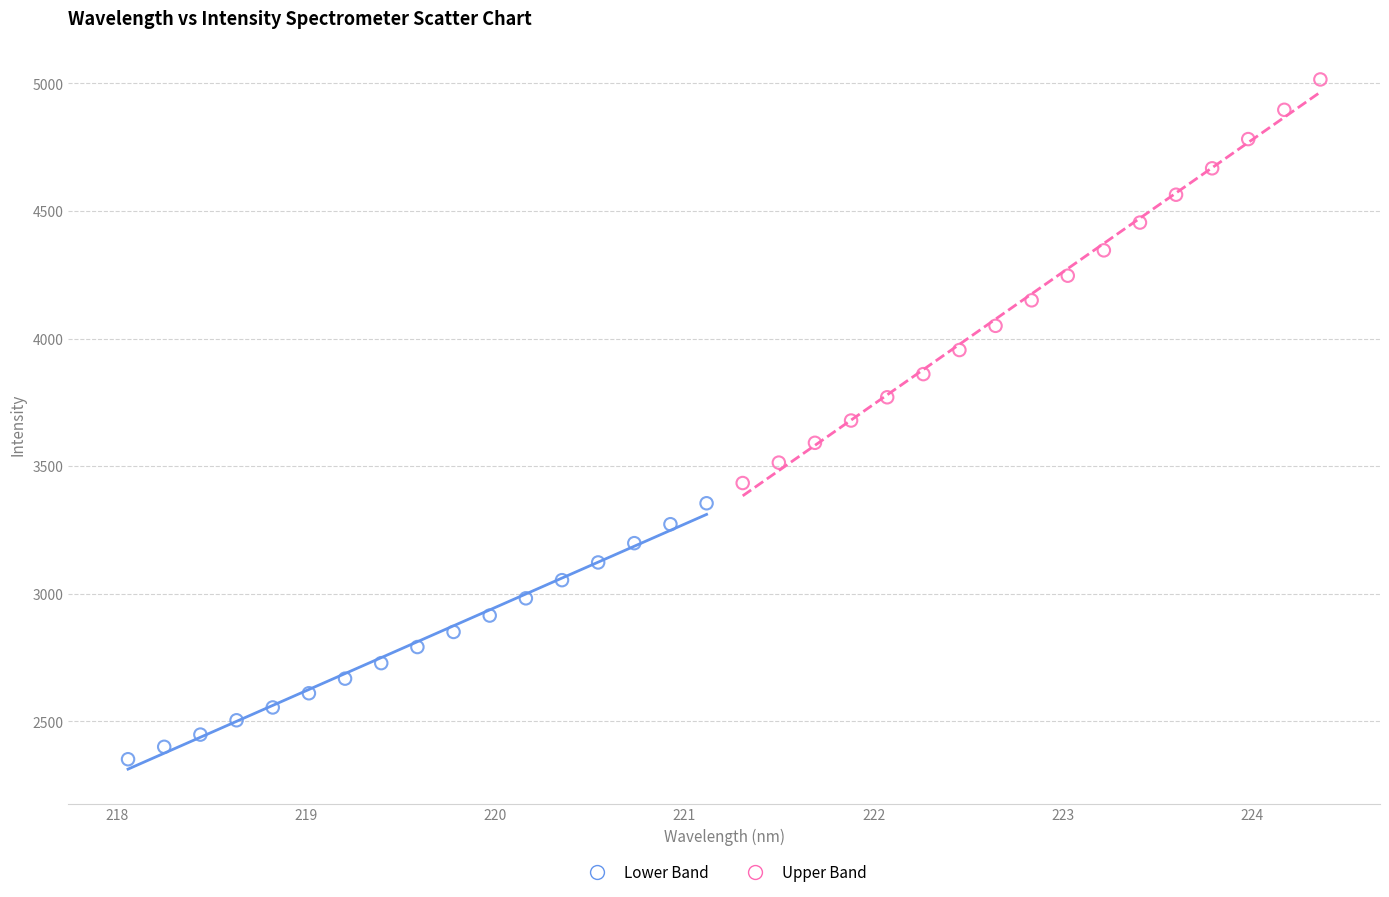

Which series reaches the maximum Y coordinate?

Upper Band